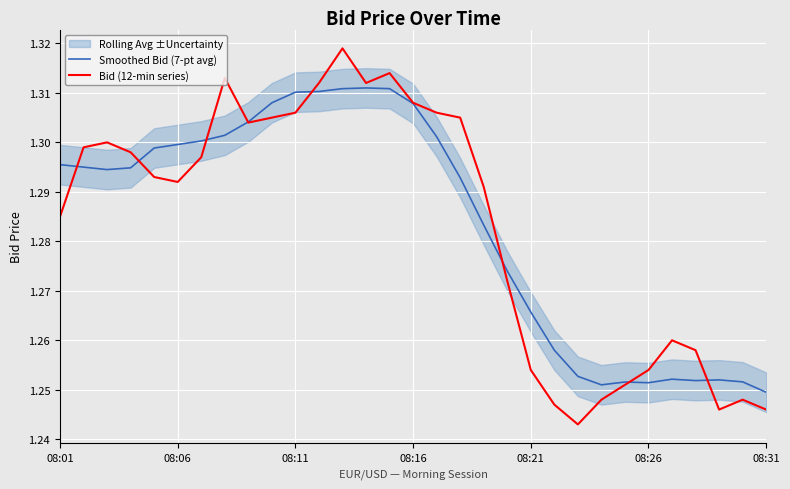

In Bid (12-min series), how many points are higher than both neighbors (excluding endpoints)?

6